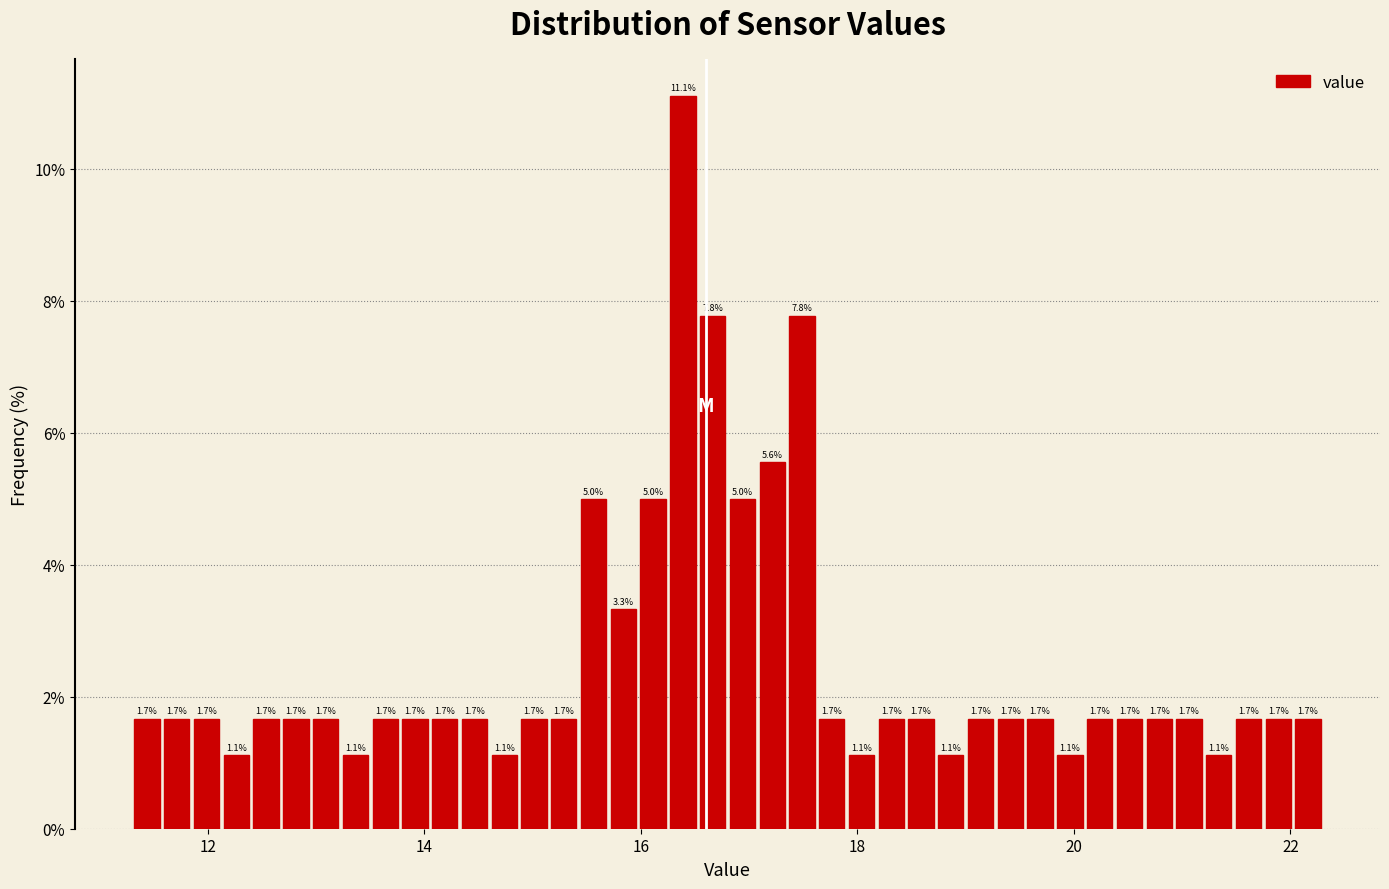

Around what value on the x-axis is the tallest bar? Give the approximate position of its centre, as read against the axis.

16.4